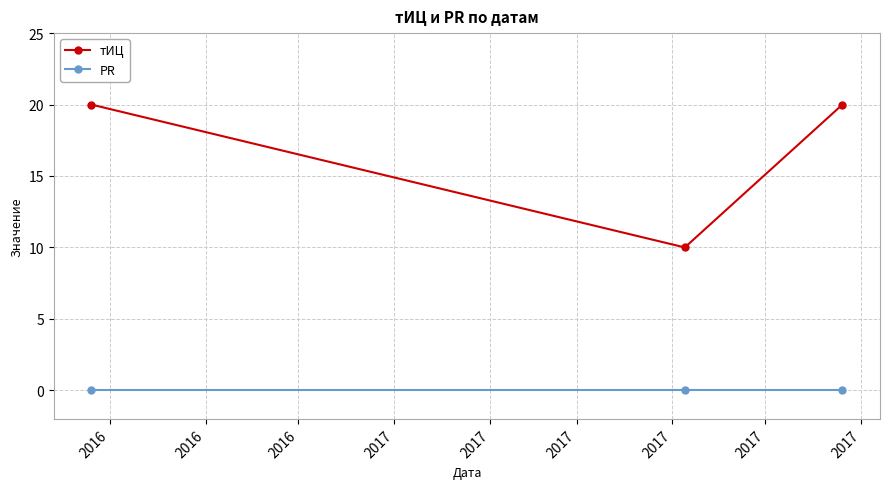

Which series has the largest range (max minus min)?

тИЦ